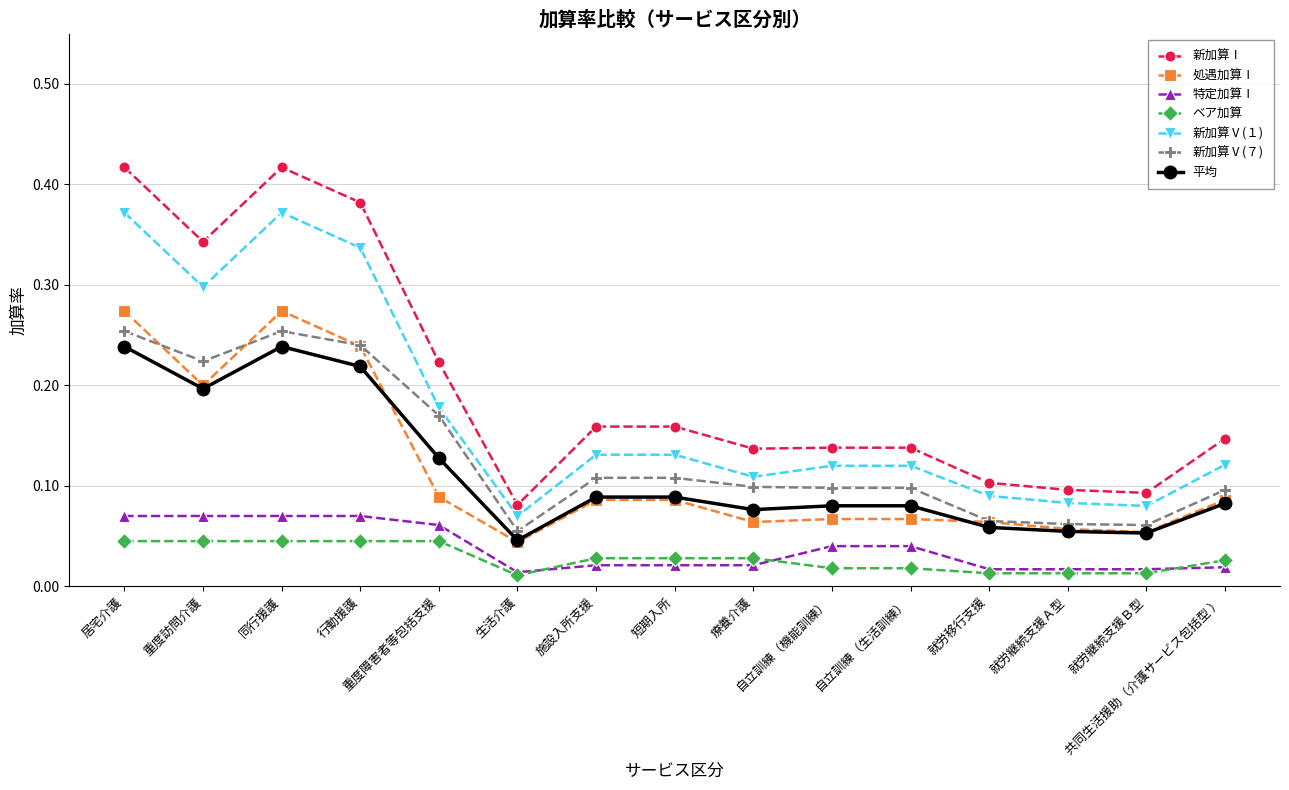

What is the total value across all series at 自立訓練（機能訓練）?

0.6